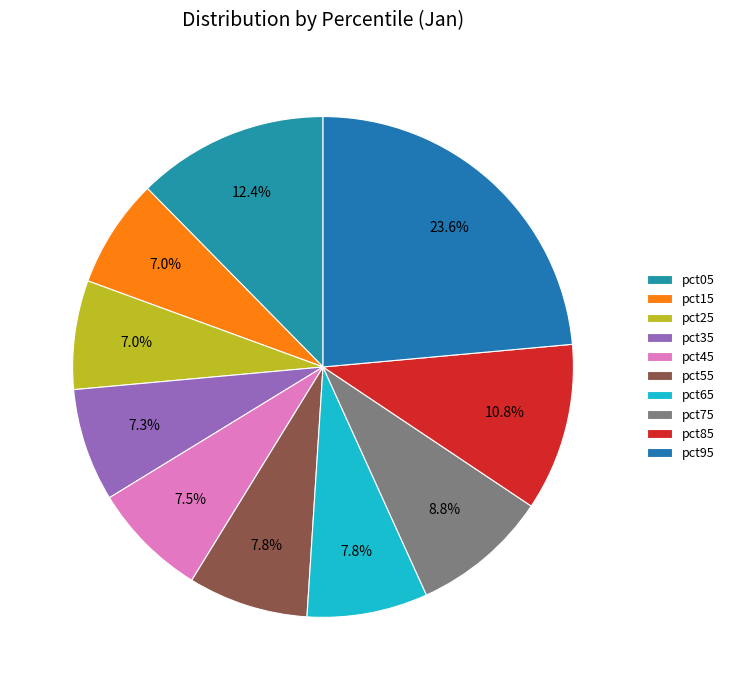

Count the number of slices in the pie.

10